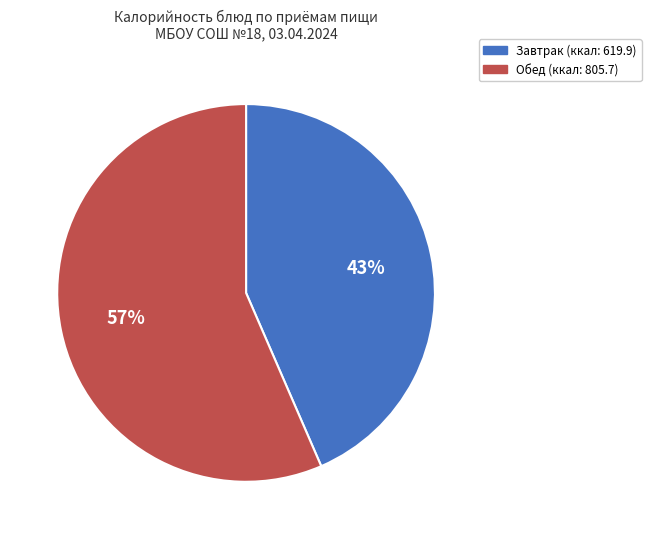

To the nearest percent, what is the average slice percentage?

50%